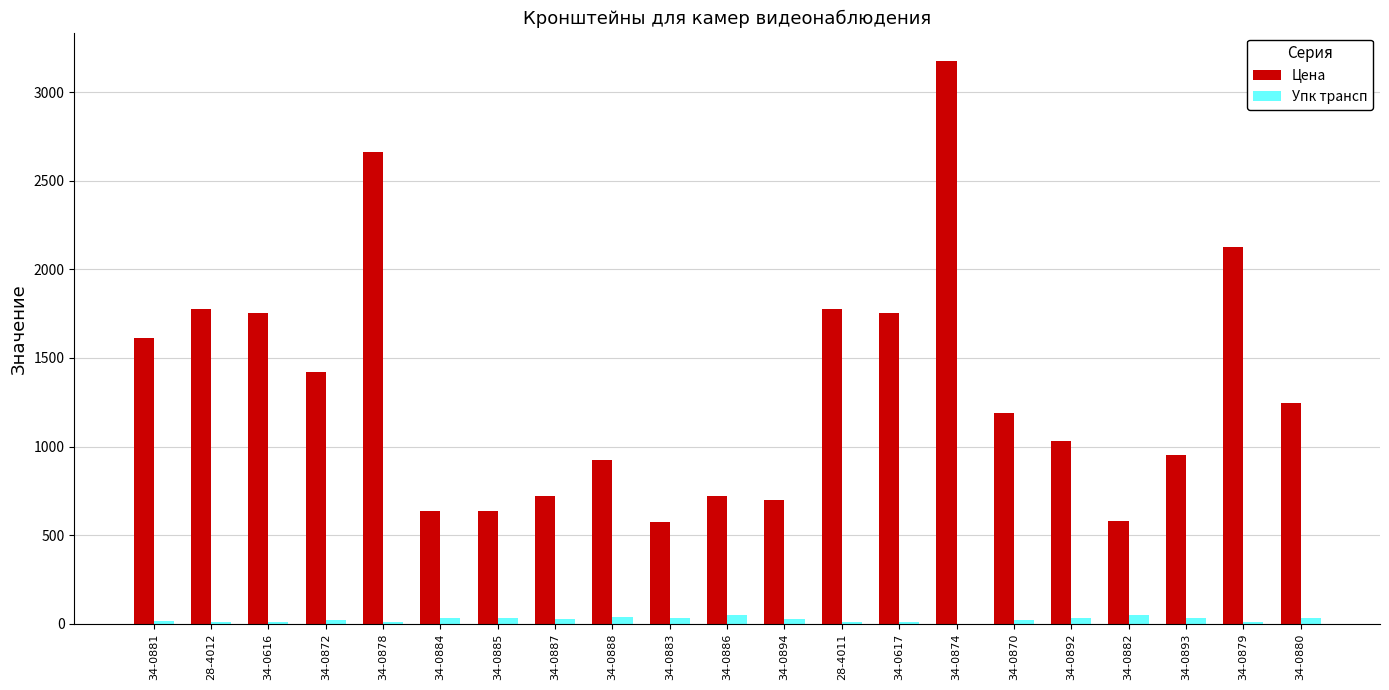

Does the chart contain stacked bars?

No